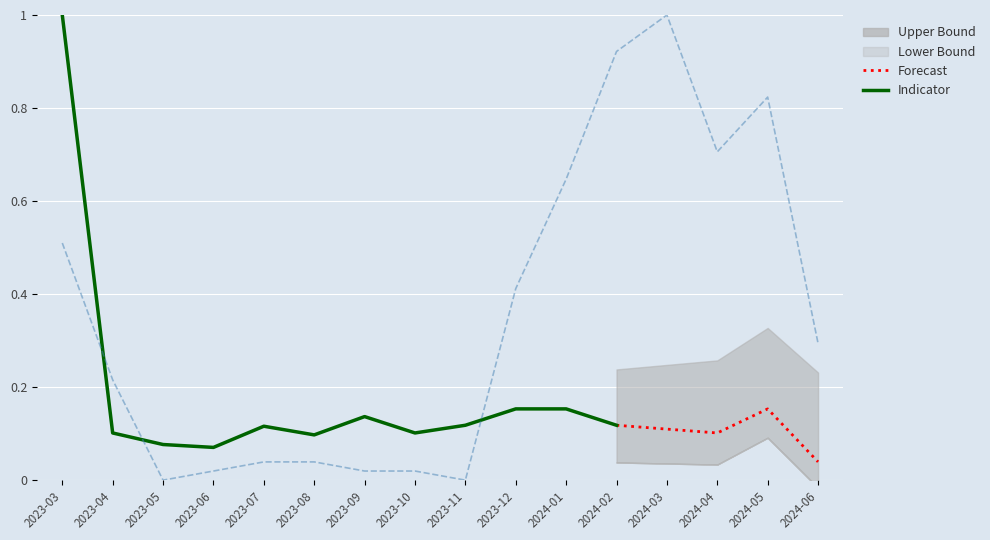

The value at 2023-10 is 0.0. True or false?

False